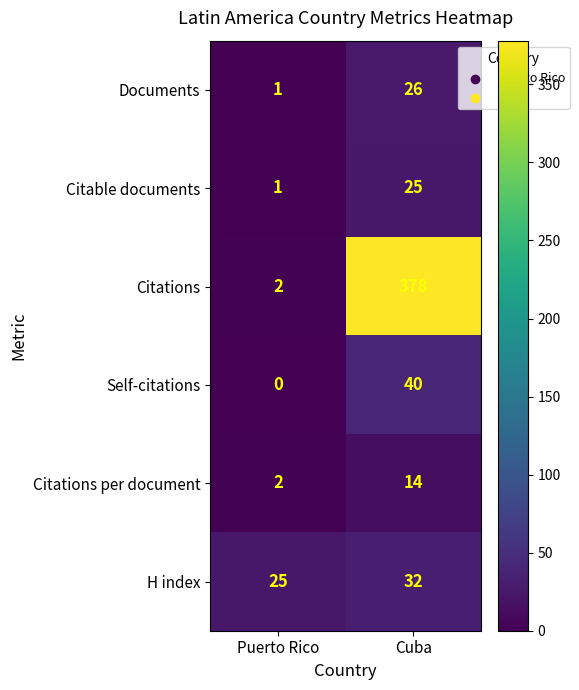

Is the value of Self-citations at Cuba greater than the value of Citations at Cuba?

No